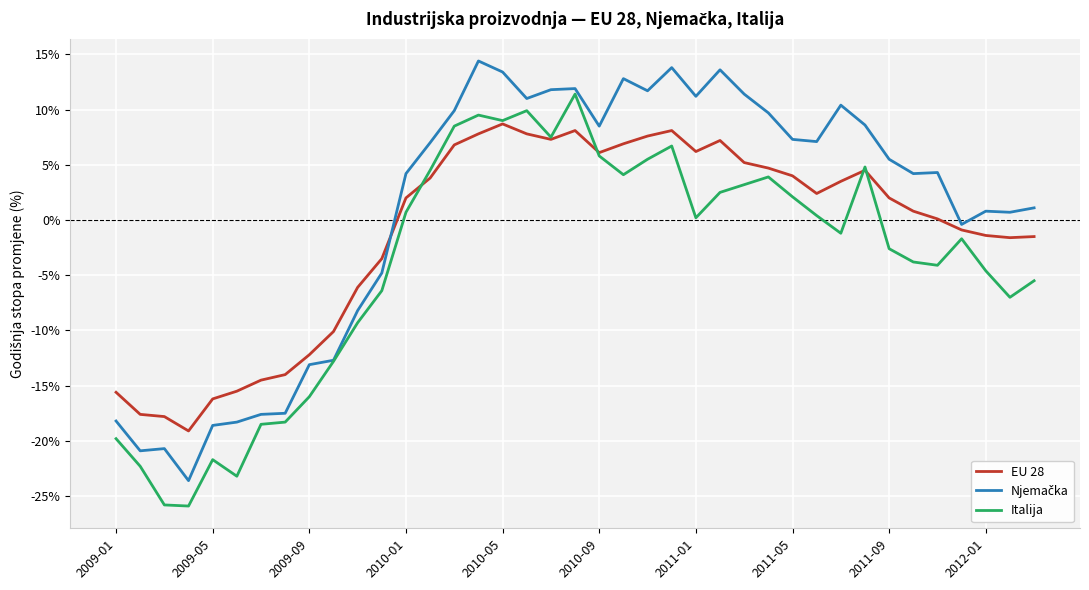

What is the minimum value for EU 28?

-19.1